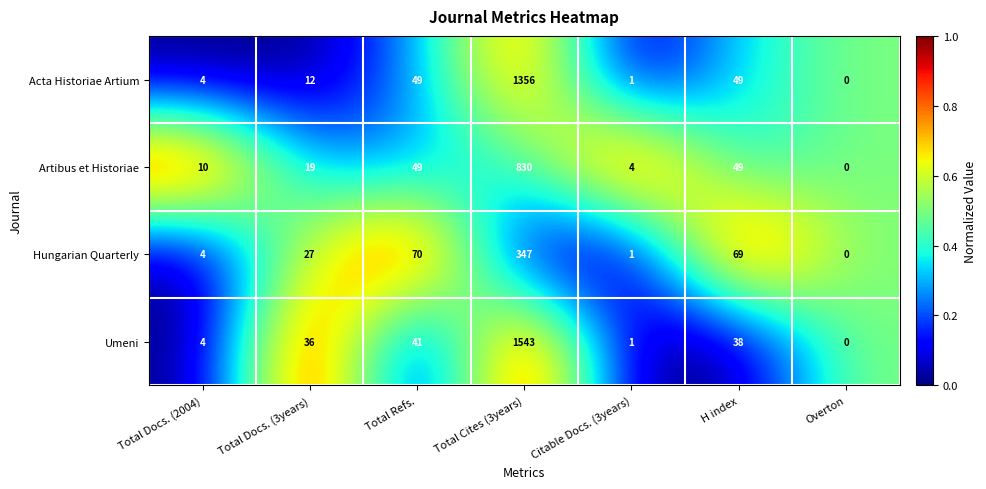

What is the spread (max minus min) of values at Total Refs.?

29